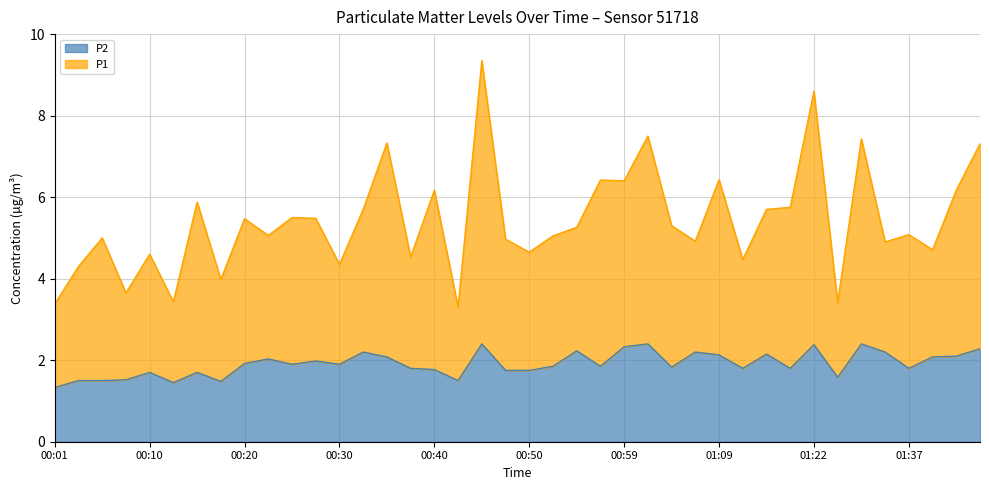

True or false: P1 and P2 intersect in this chart.

False